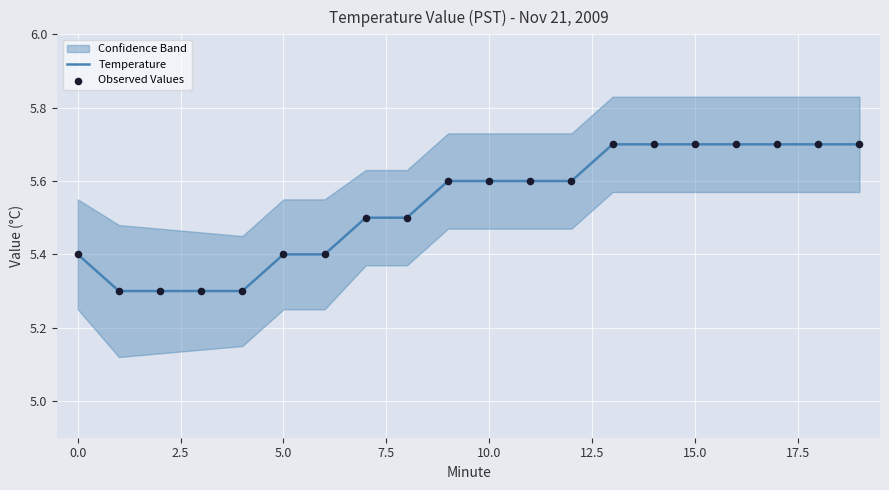

What is the total value across all series at 14?

11.4